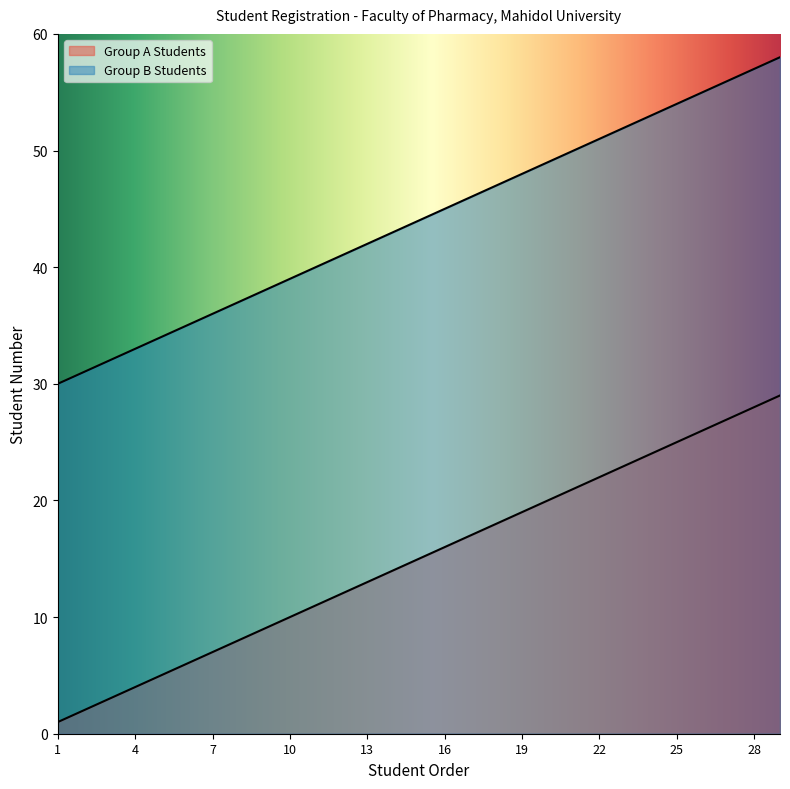

True or false: Group B Students has more than 1 points higher than both neighbors.

False